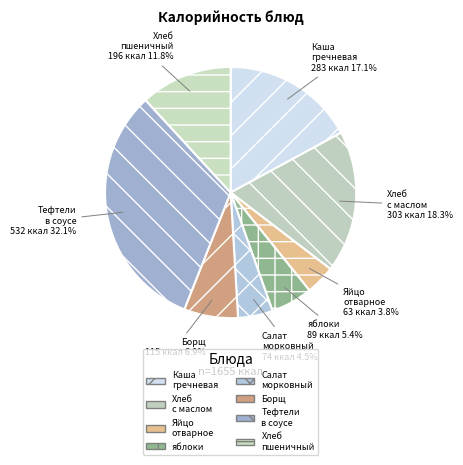

Between Яйцо отварное and Салат морковный, which is larger?

Салат морковный